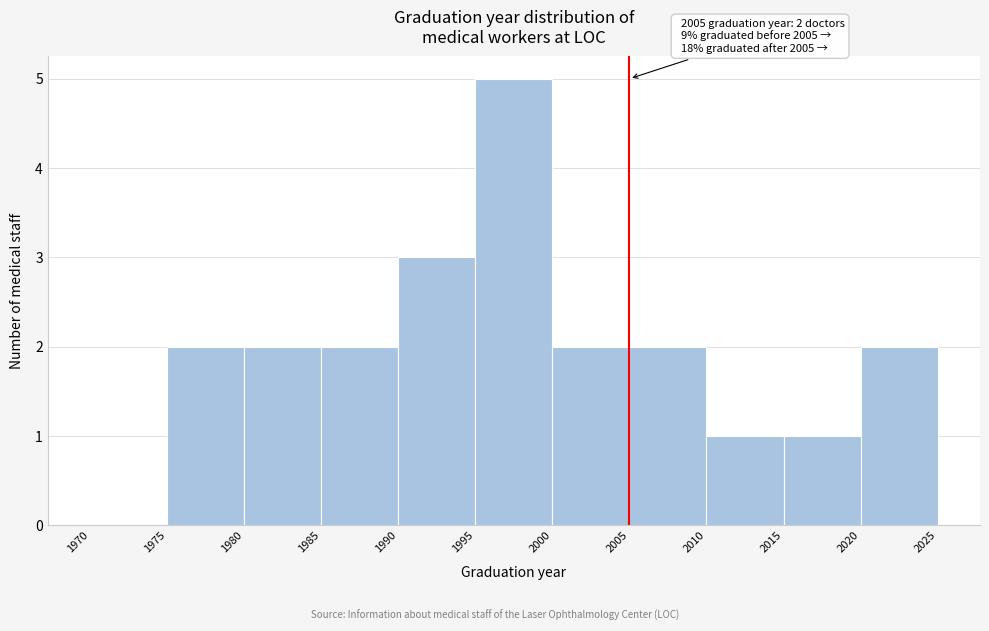

Over which range of the x-axis is the bar tallest?

1995 to 2000